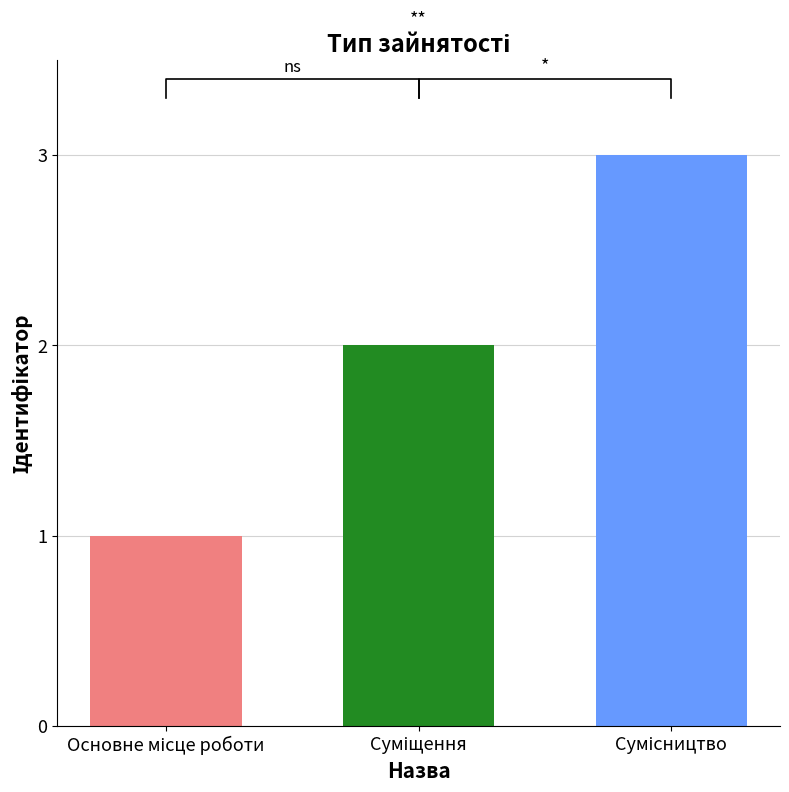

How many bars are there in total?

3